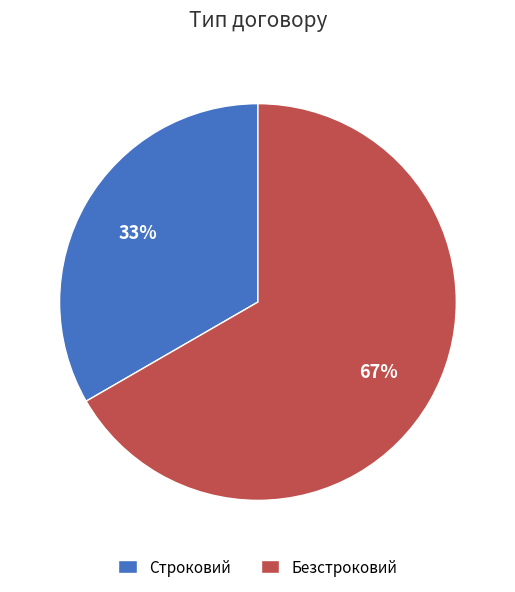

Count the number of slices in the pie.

2